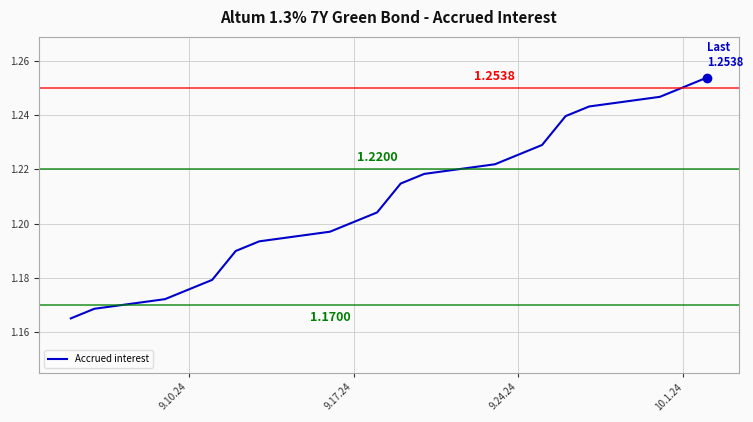

True or false: there are more than 0 points higher than both neighbors.

False